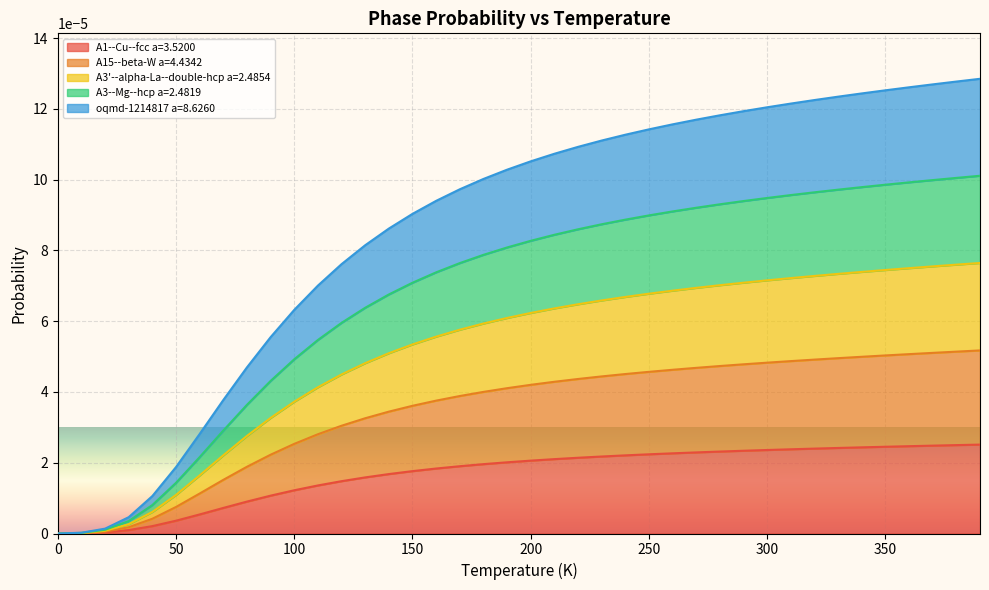

Does the chart display data point markers on the line(s)?

No